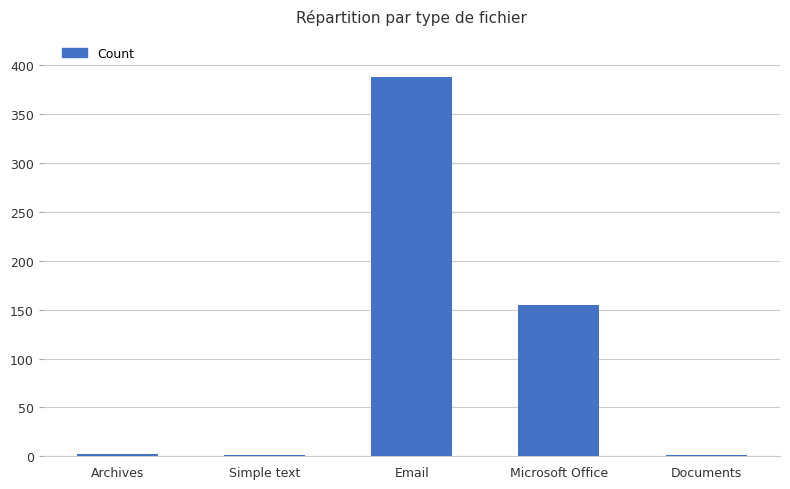

What is the change in value from Email to Microsoft Office?

-233